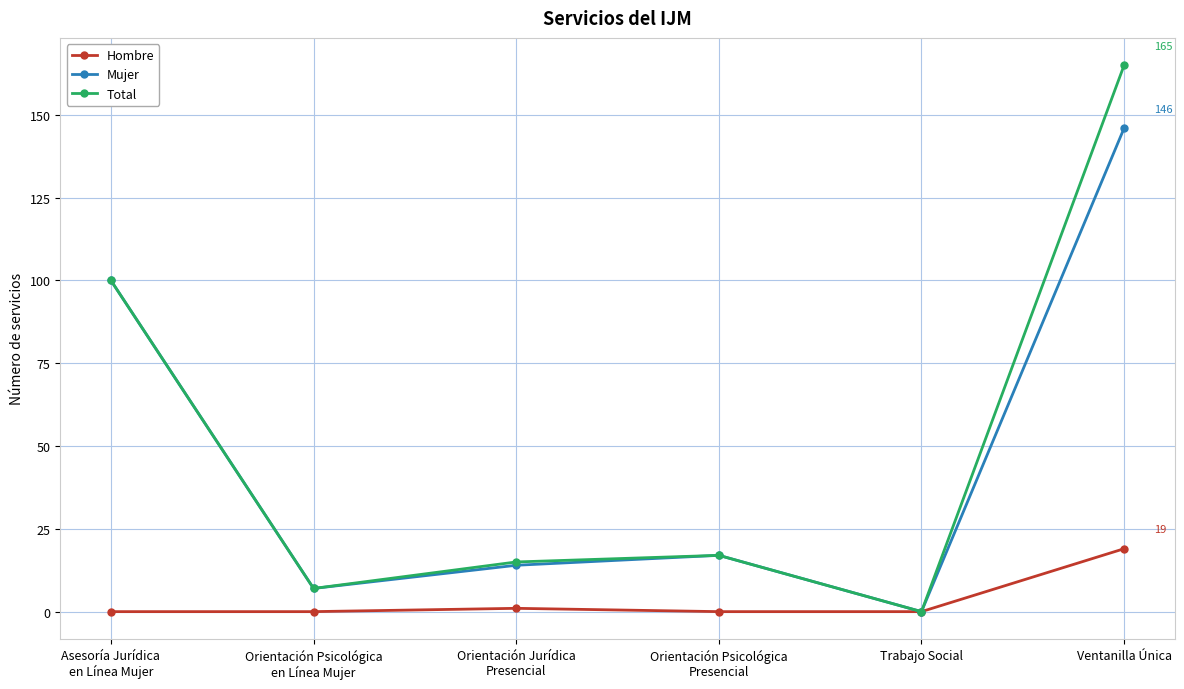

What position from the right is Trabajo Social?

2